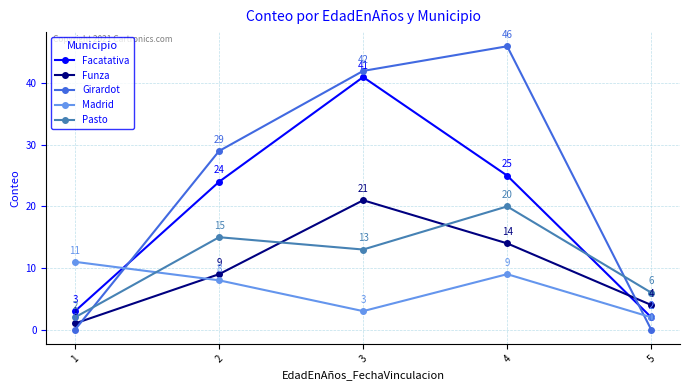

Between 1 and 4, which series saw the biggest shift?

Girardot